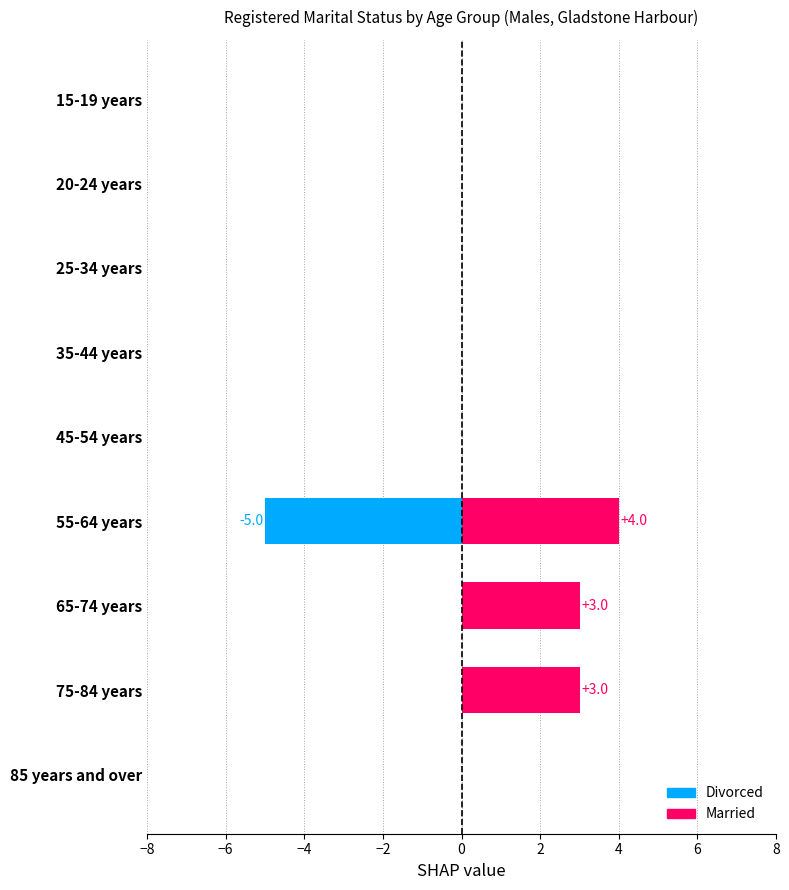

List the series in order of their peak value, lowest first.

Divorced (negative), Married (positive)